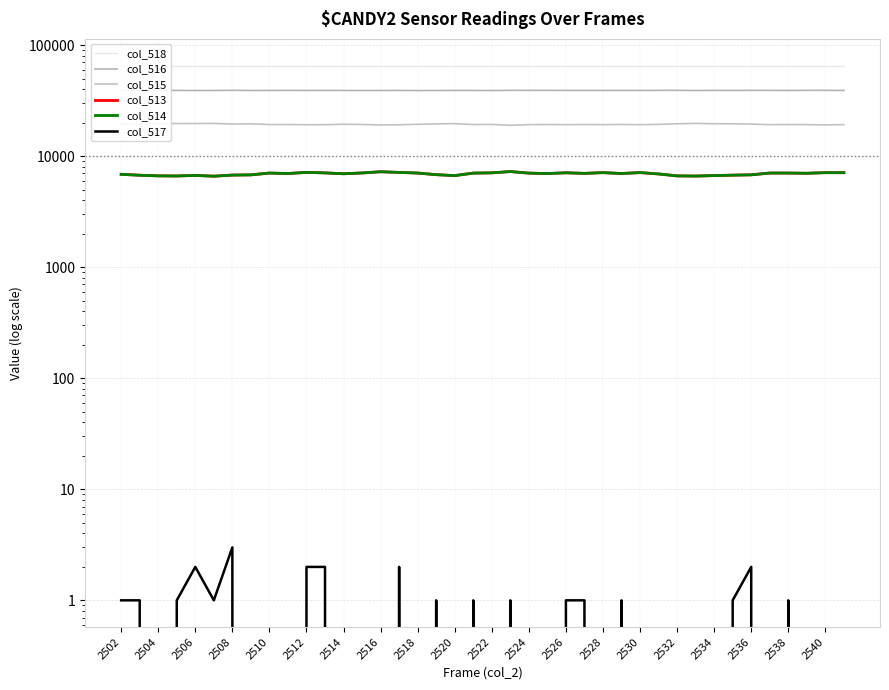

Is it true that col_515 equals 30826 at 2524?

False